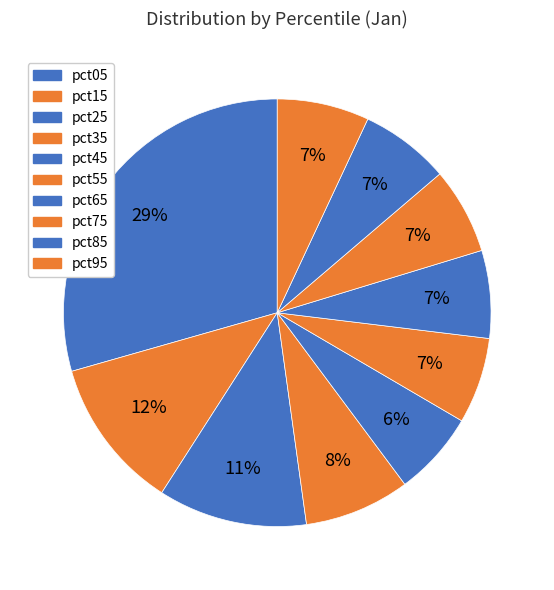

Is the sum of pct45 and pct55 greater than half?

No